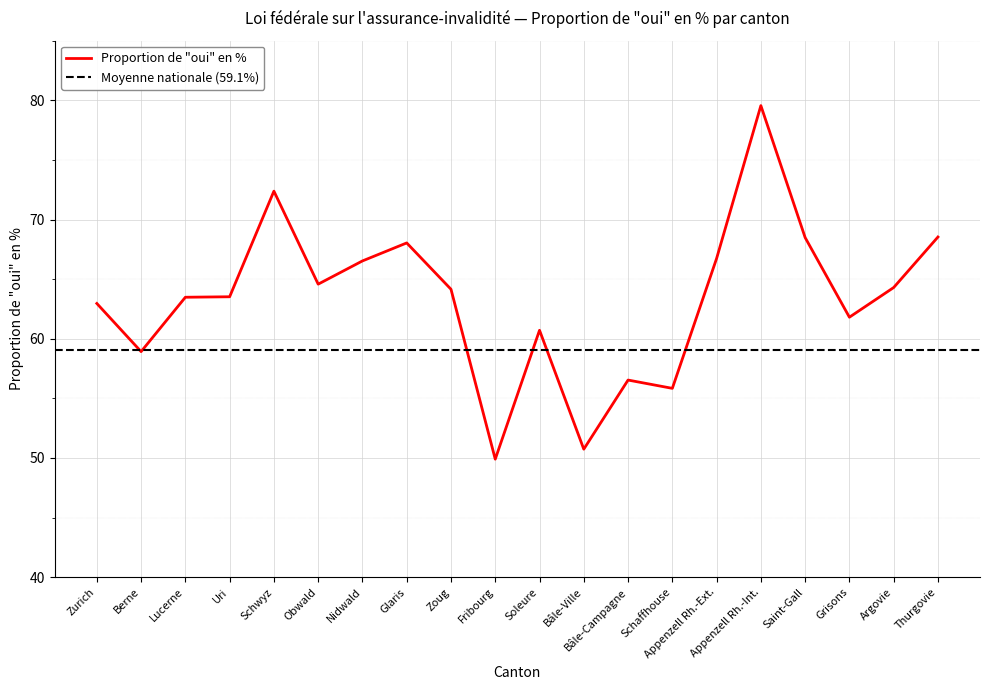

Where does the data first go above 64?

Schwyz